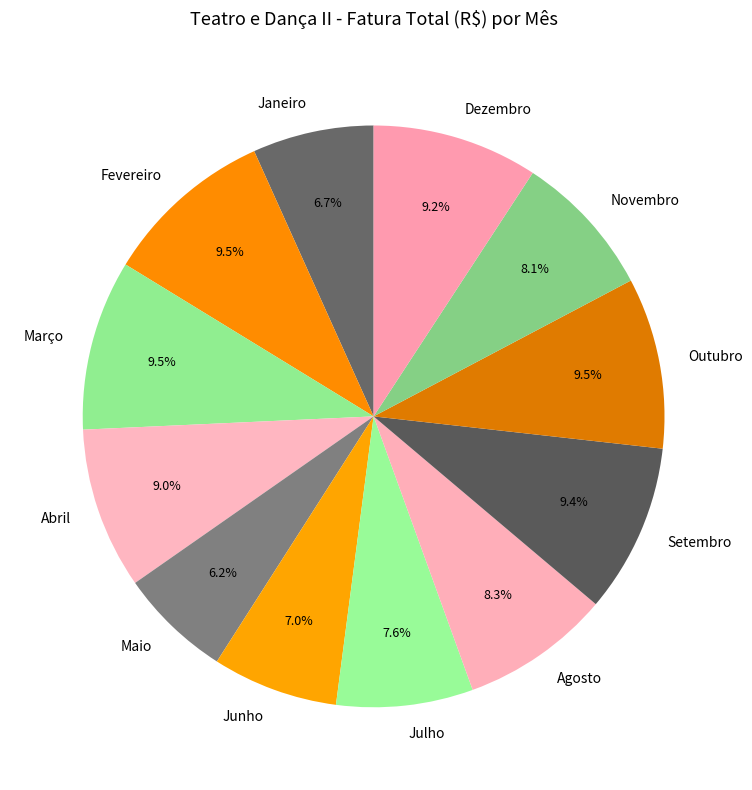

Is there any slice that represents more than half of the pie?

No